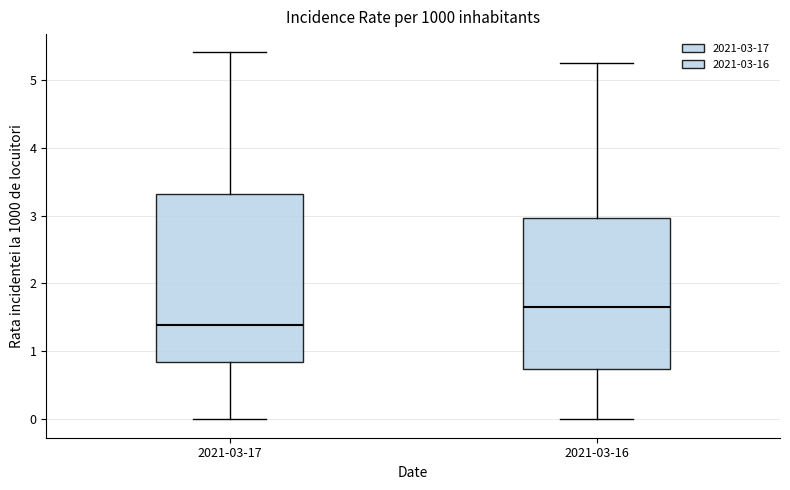

Which box has the highest median line?

2021-03-16